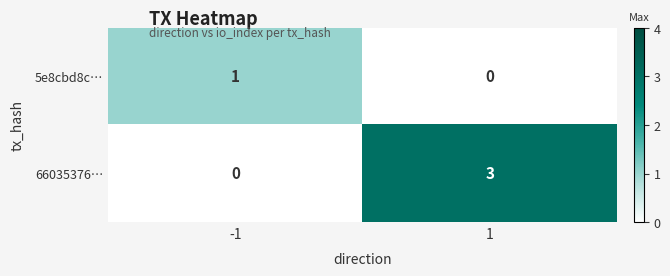

Is it true that 5e8cbd8c… equals 1 at -1?

True